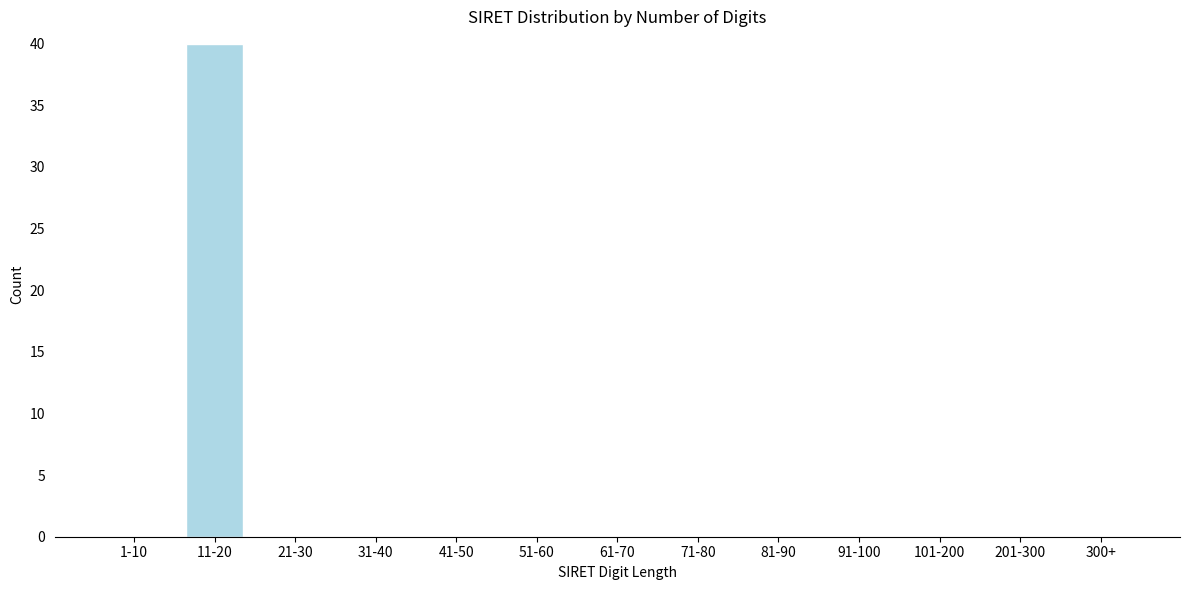

Reading left to right, what are all the values shown in this chart?

1-10=0	11-20=40	21-30=0	31-40=0	41-50=0	51-60=0	61-70=0	71-80=0	81-90=0	91-100=0	101-200=0	201-300=0	300+=0